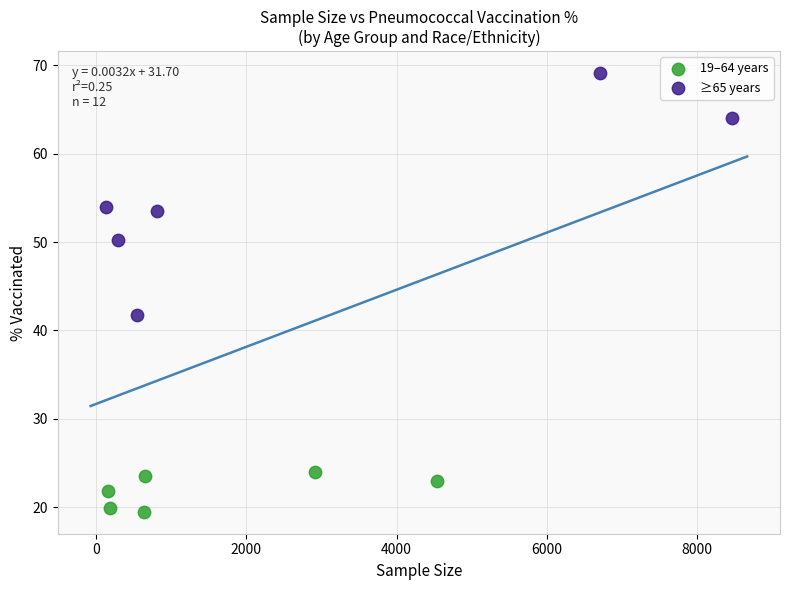

Which series contains the highest Y value?

≥65 years